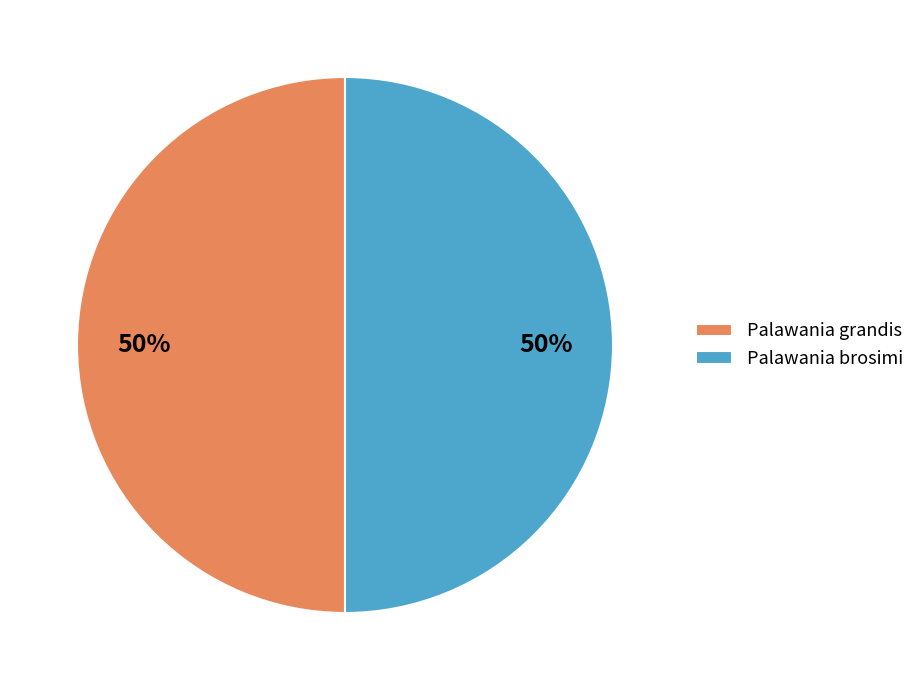

To the nearest percent, what is the combined percentage of Palawania brosimi and Palawania grandis?

100%